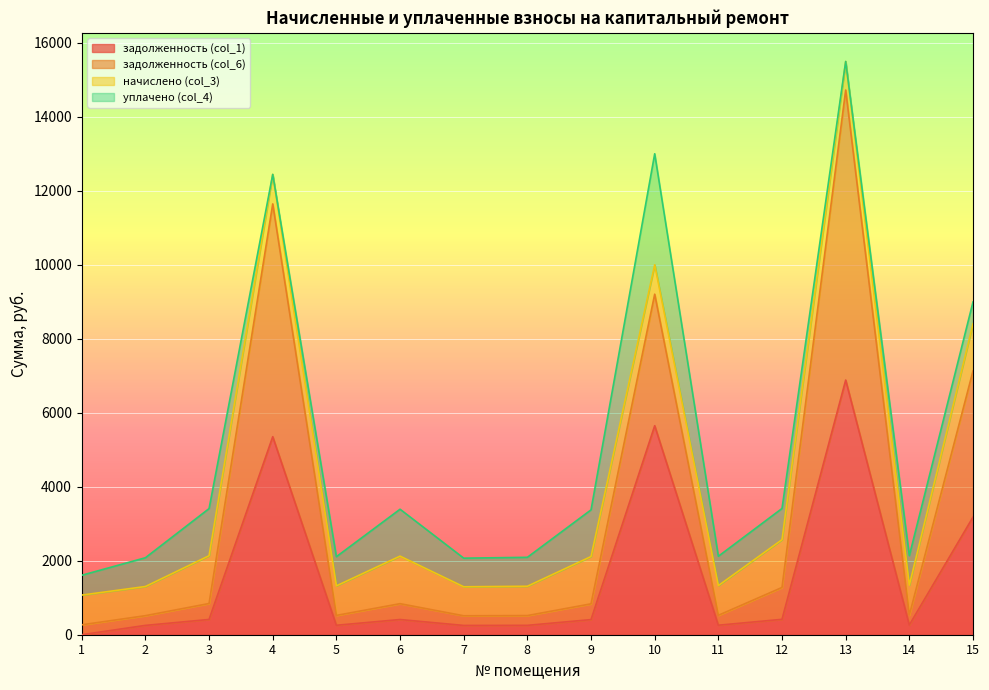

True or false: задолженность (col_6) and задолженность (col_1) intersect in this chart.

False